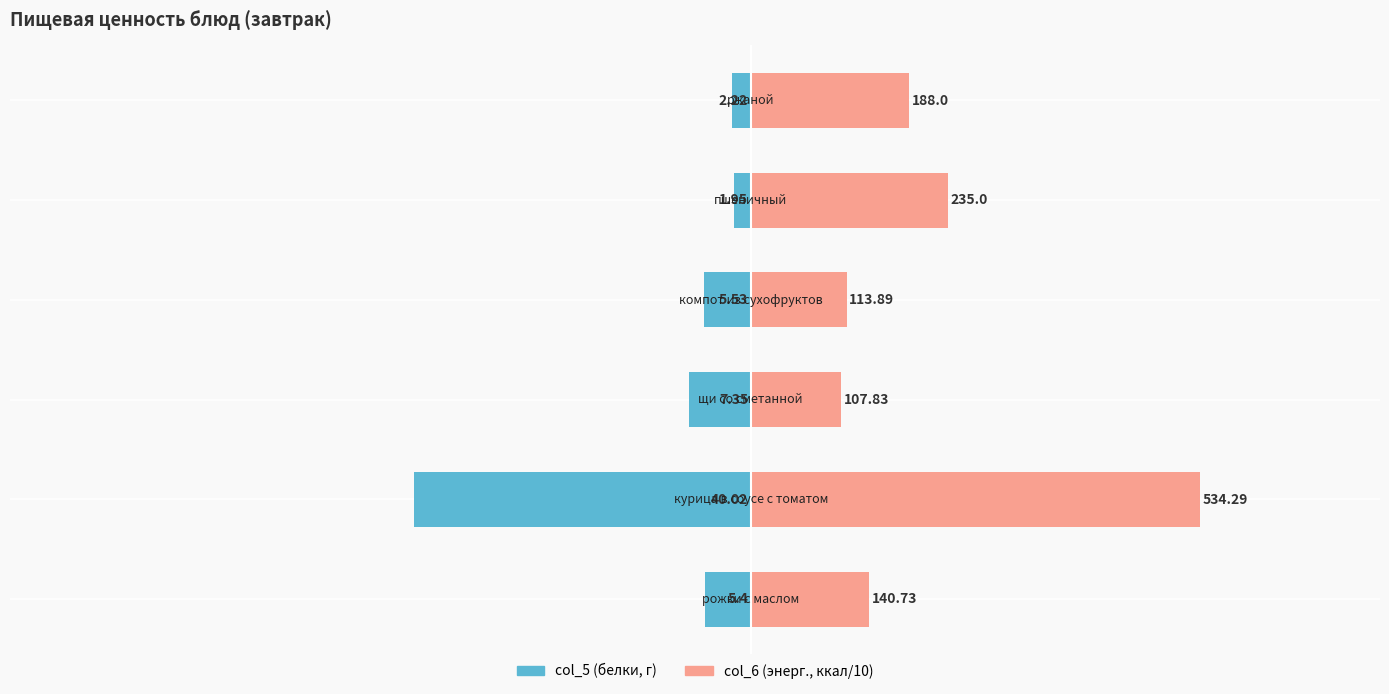

What value does the col_5 (белки, г) series have at 0?

-2.2